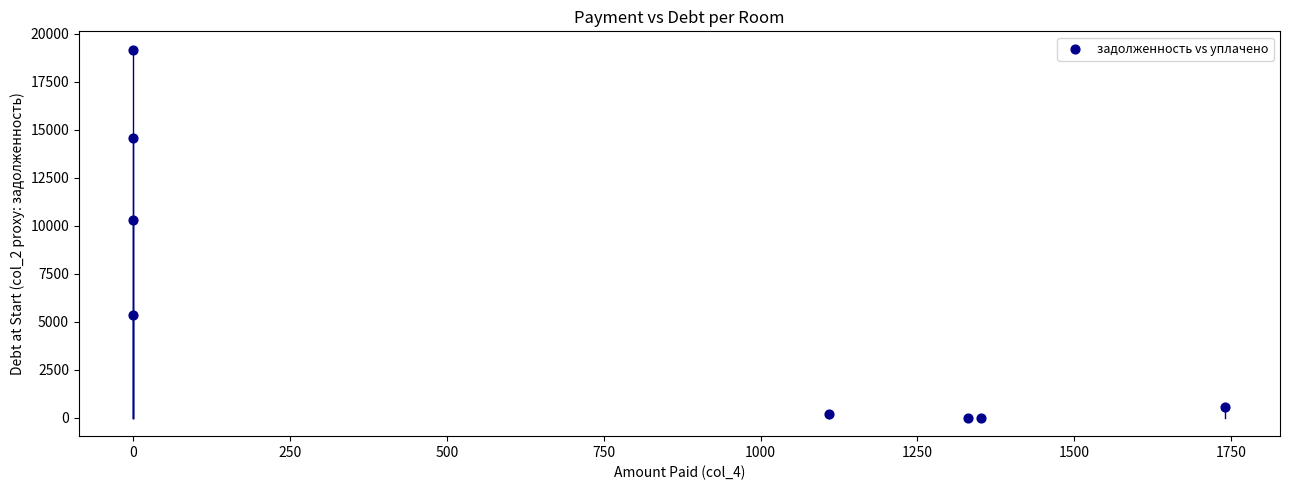

What is the range of X values (max minus min)?

1740.9